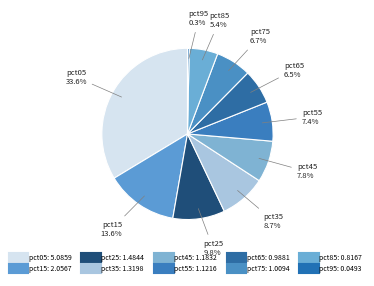

Is there a majority slice in this chart?

No